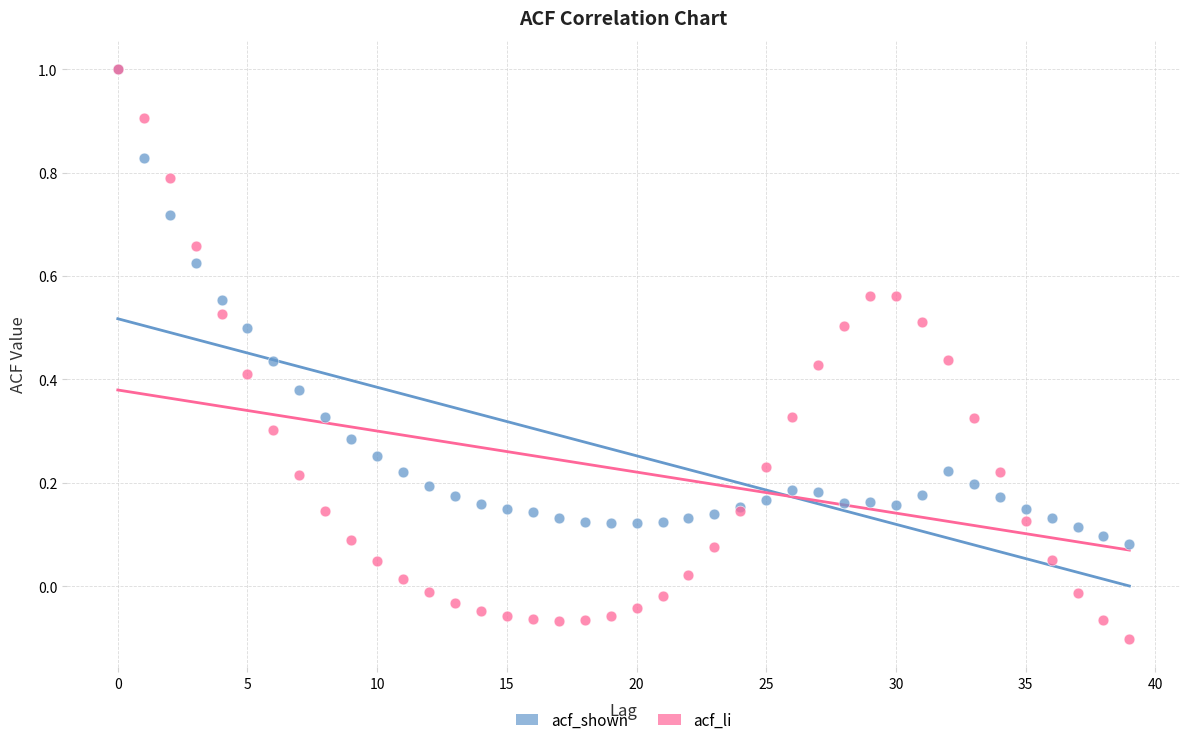

Which series has the largest Y range (max minus min)?

acf_li